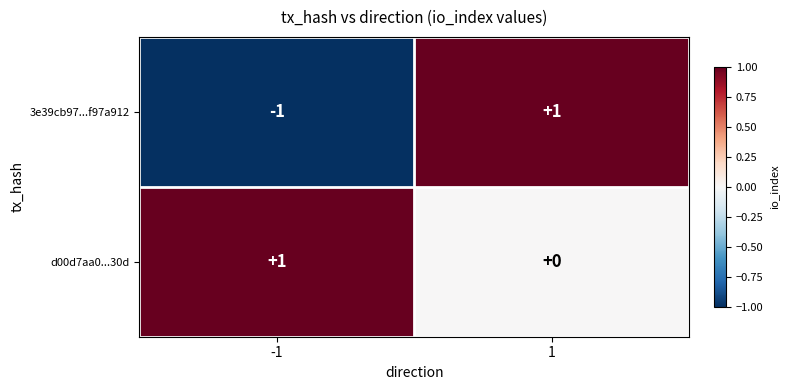

Which series has the widest spread of values?

3e39cb97...f97a912